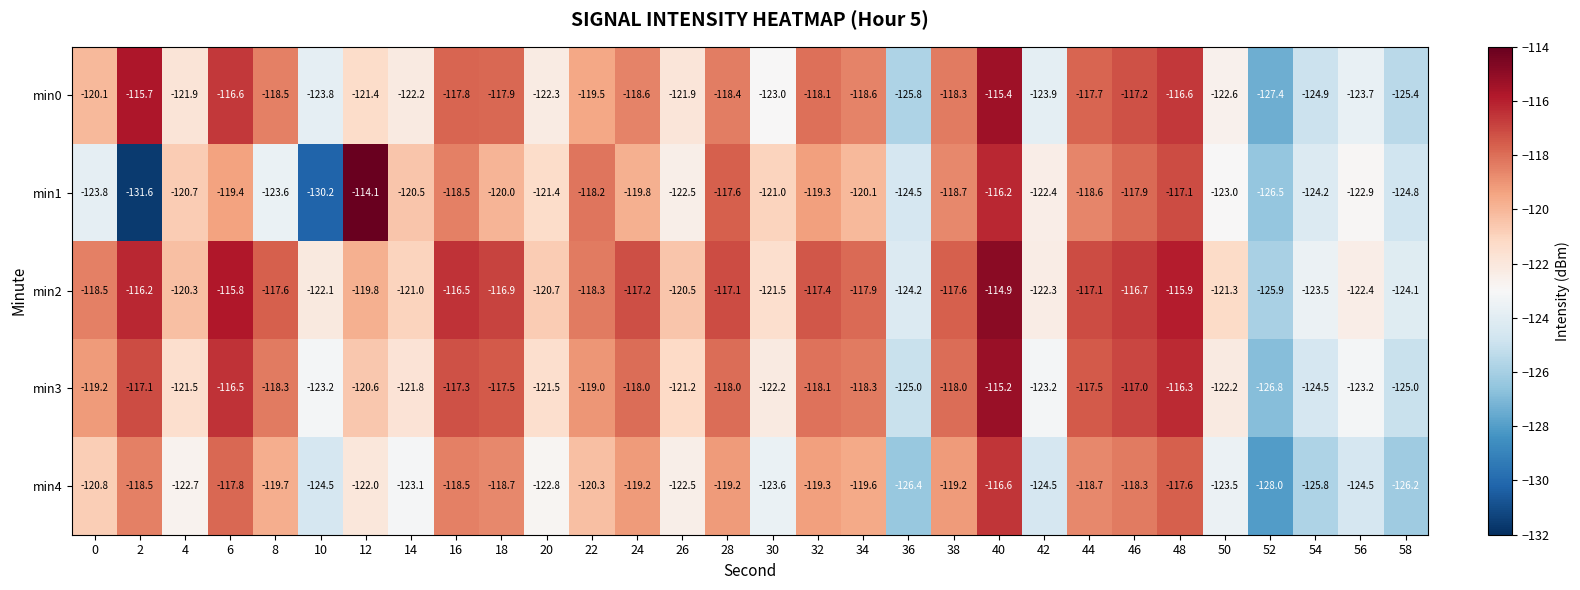

Where does the min1 series first go above -120?

6